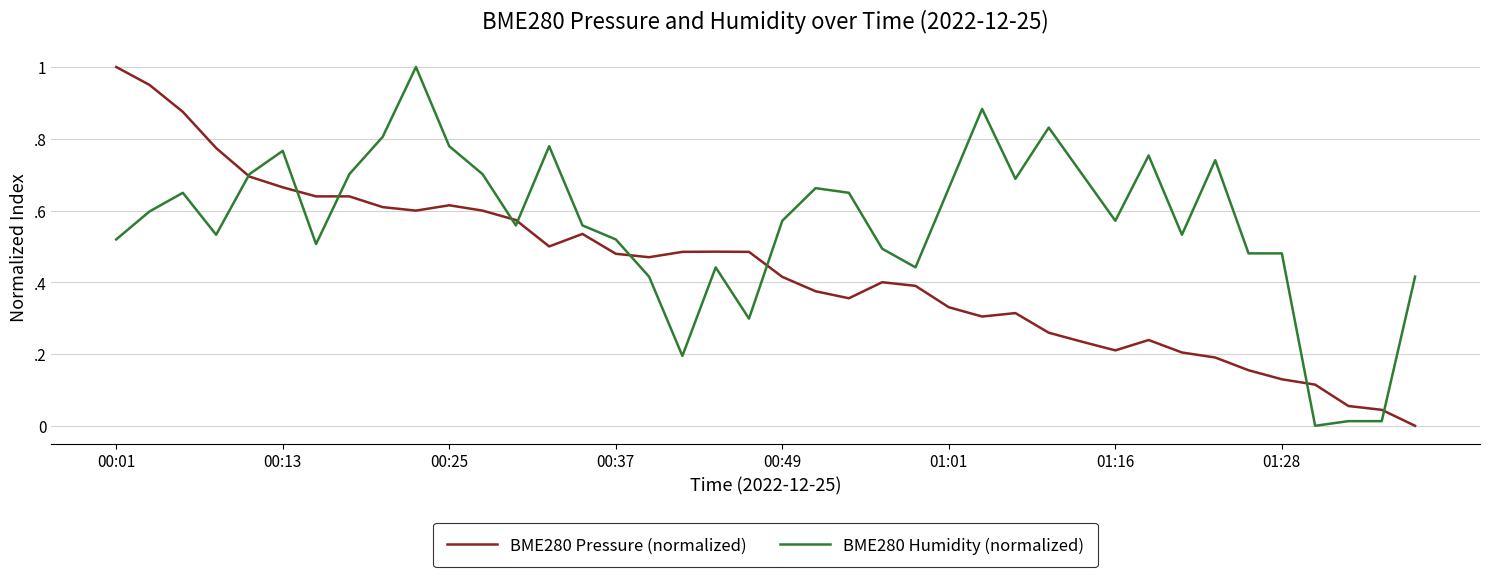

What are all the series names shown in the legend?

BME280 Pressure (normalized), BME280 Humidity (normalized)